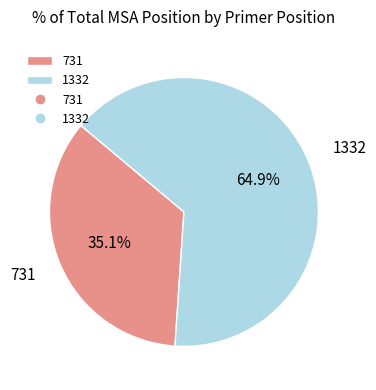

To the nearest percent, what is the average slice percentage?

50%